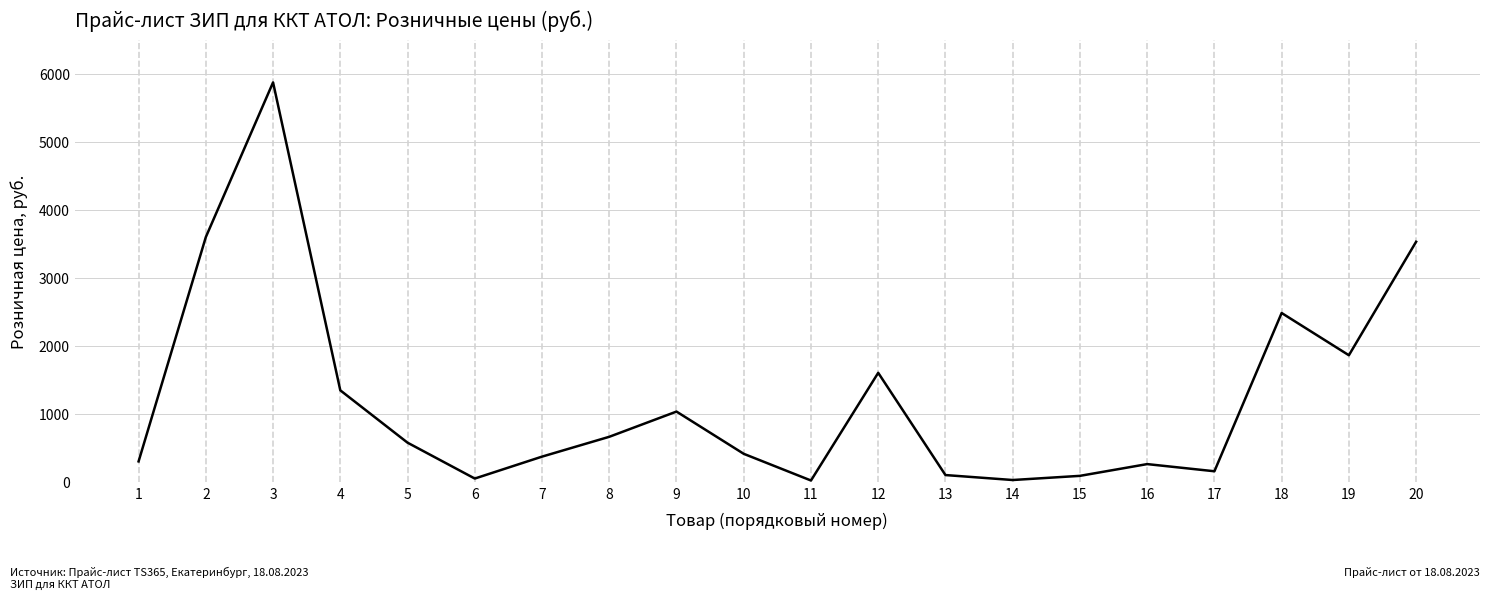

True or false: there are more than 0 points higher than both neighbors.

True